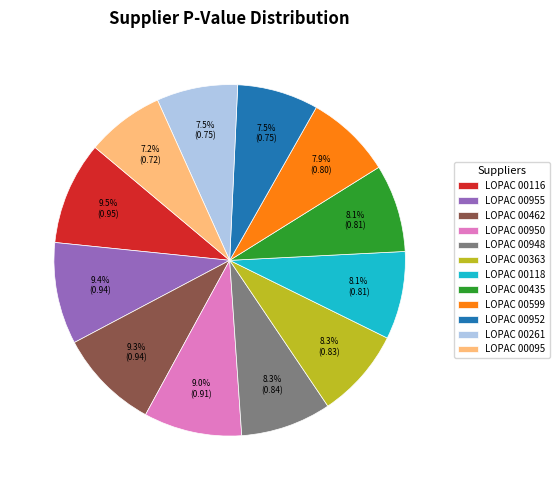

Which has a higher value, LOPAC 00948 or LOPAC 00261?

LOPAC 00948